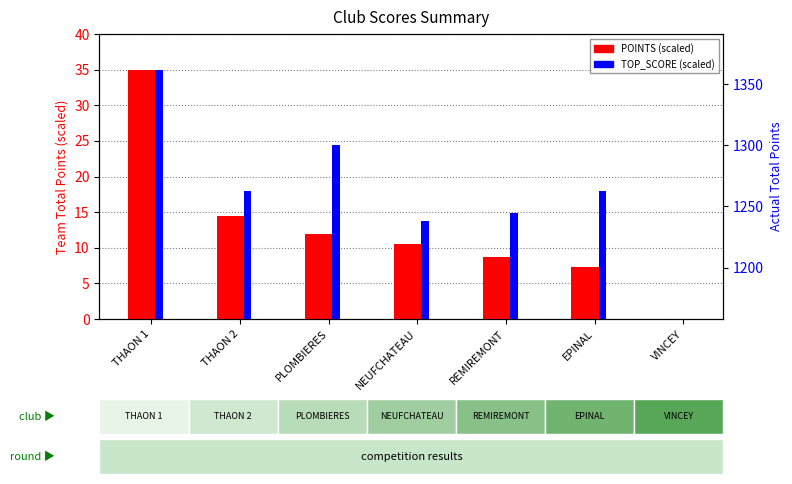

Which series has the largest range (max minus min)?

POINTS